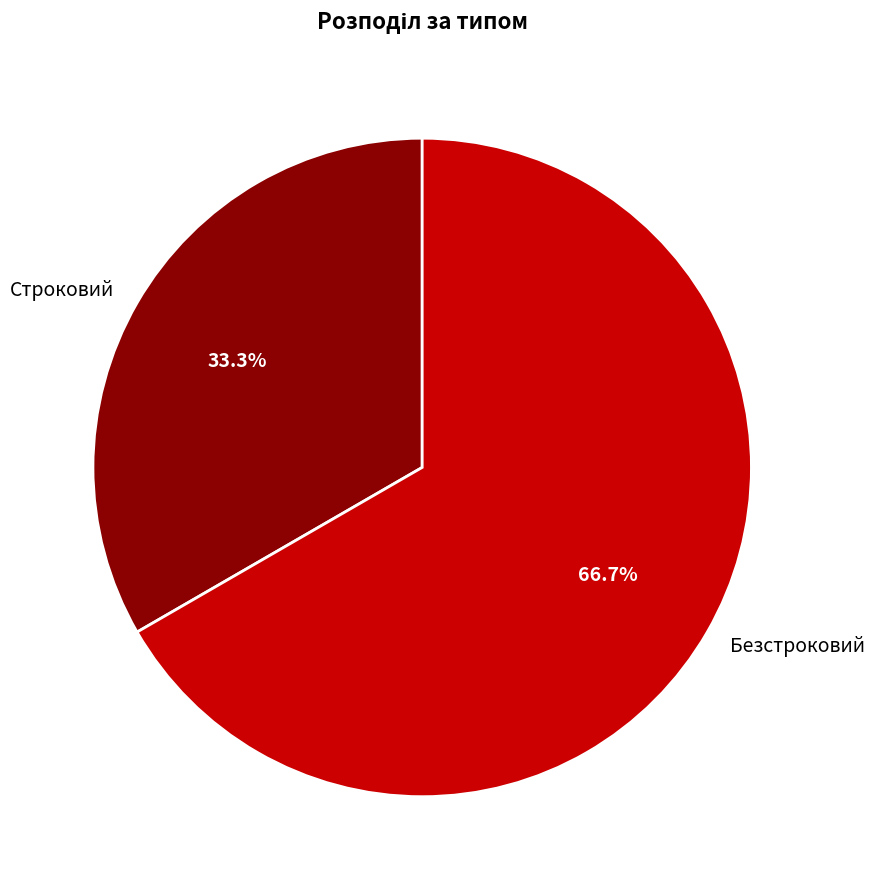

What is the ratio of the value at Безстроковий to the value at Строковий?

2.0